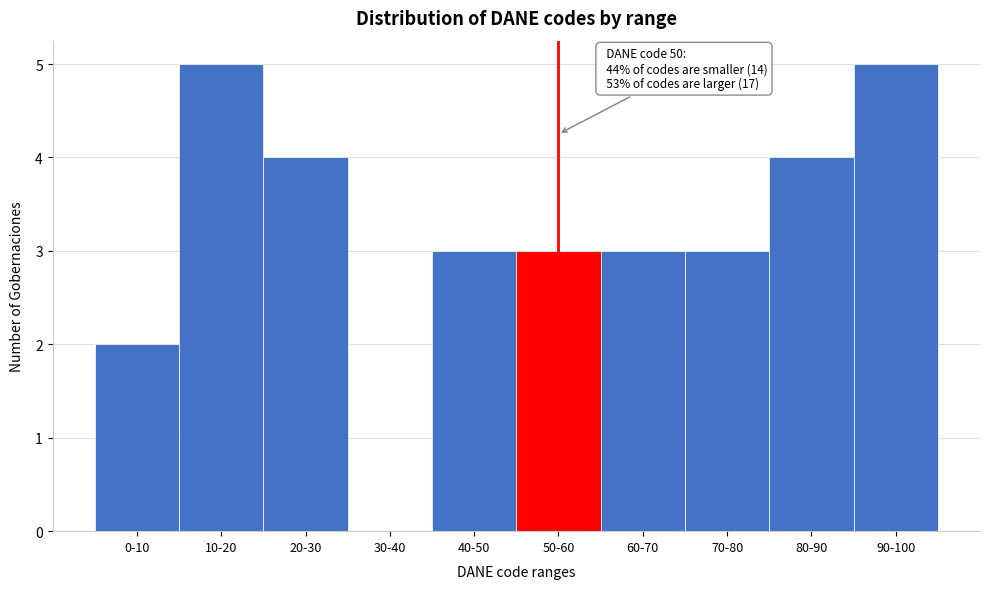

Reading left to right, what are all the values shown in this chart?

0-10=2	10-20=5	20-30=4	30-40=0	40-50=3	50-60=3	60-70=3	70-80=3	80-90=4	90-100=5